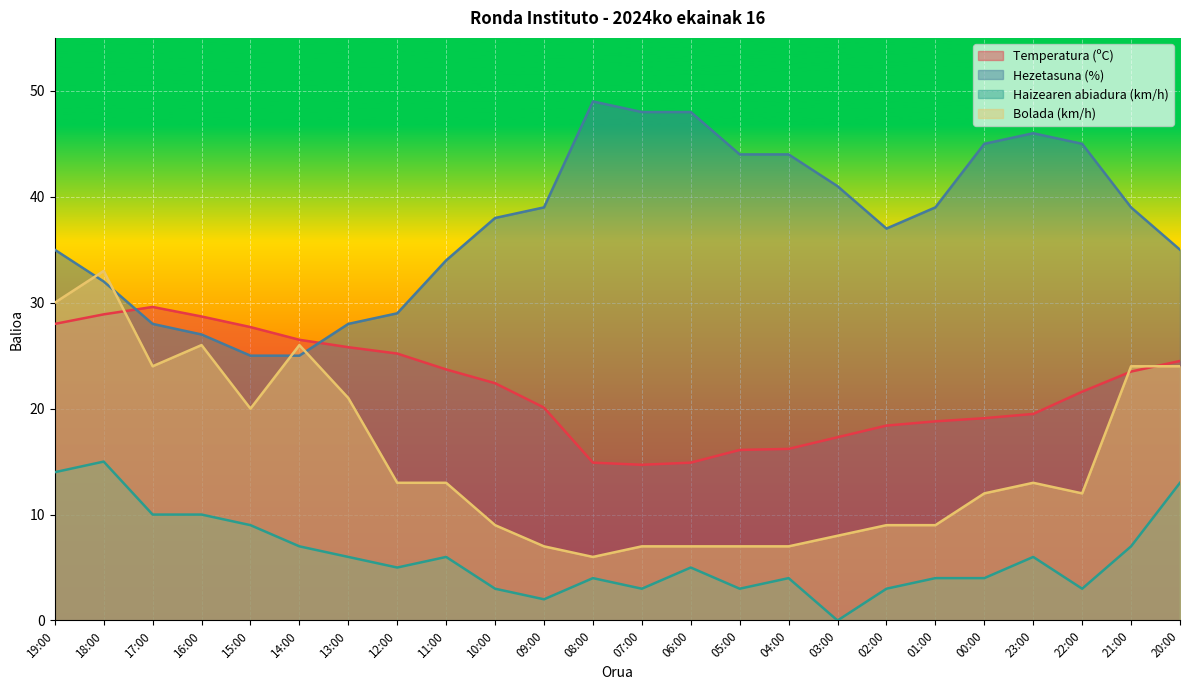

At which category does the chart reach its minimum across all series?

03:00